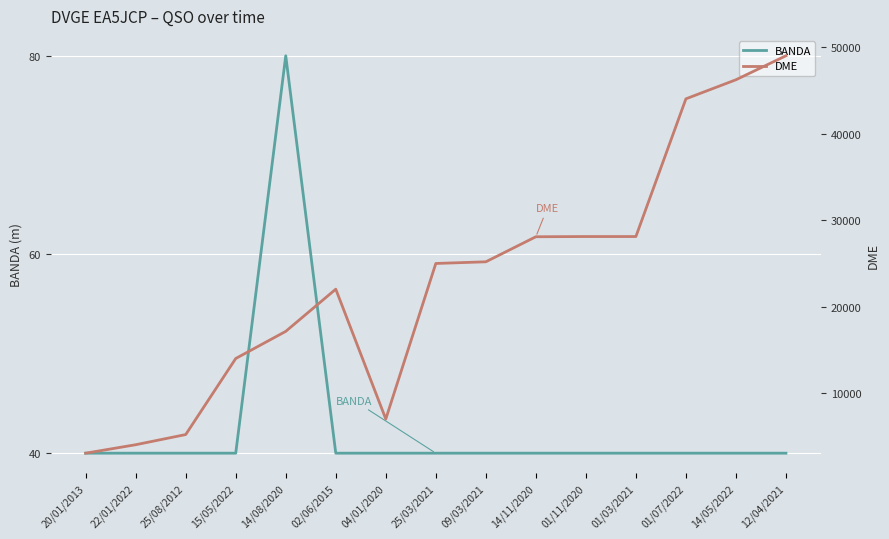

True or false: BANDA has a value of 40 at 20/01/2013.

True